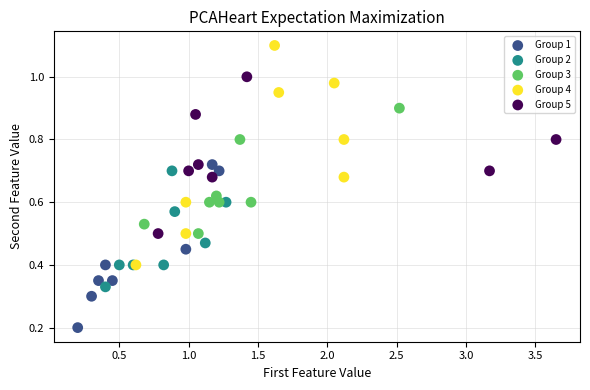

Which series contains the highest Y value?

Group 4